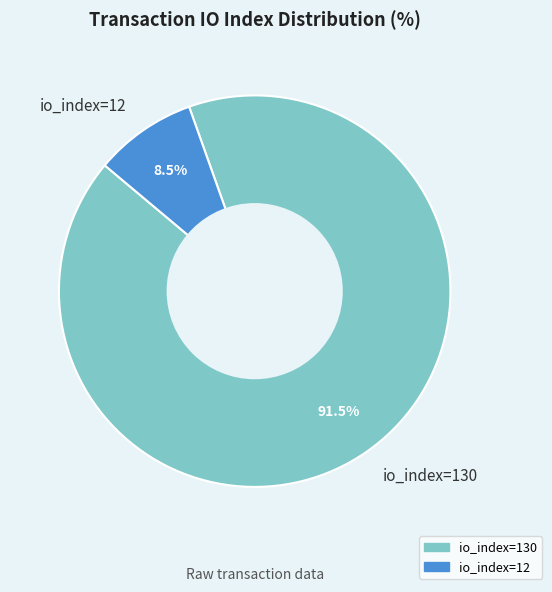

To the nearest percent, what is the difference between the io_index=12 and io_index=130 slice percentages?

83%